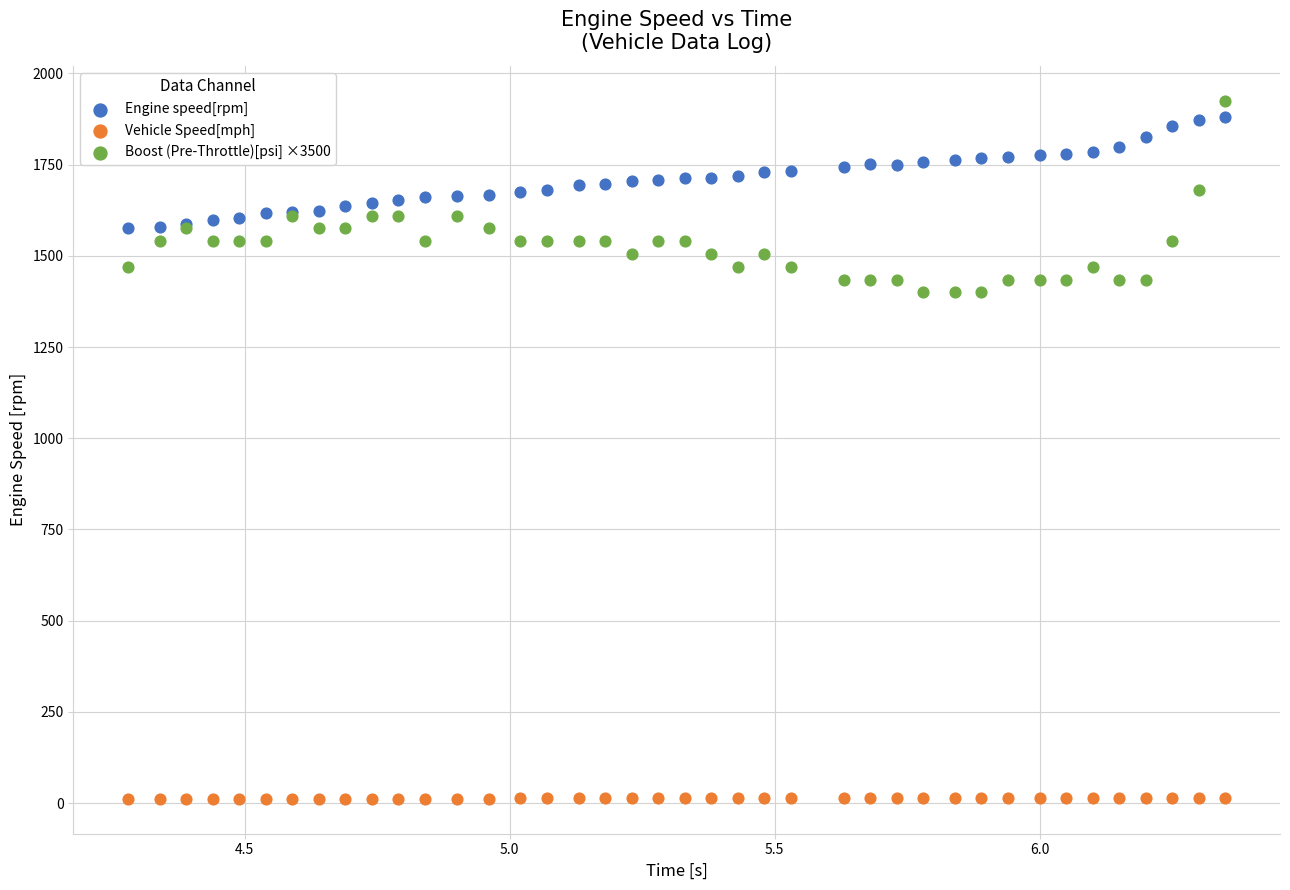

Which series has the largest Y range (max minus min)?

Boost (Pre-Throttle)[psi] ×3500